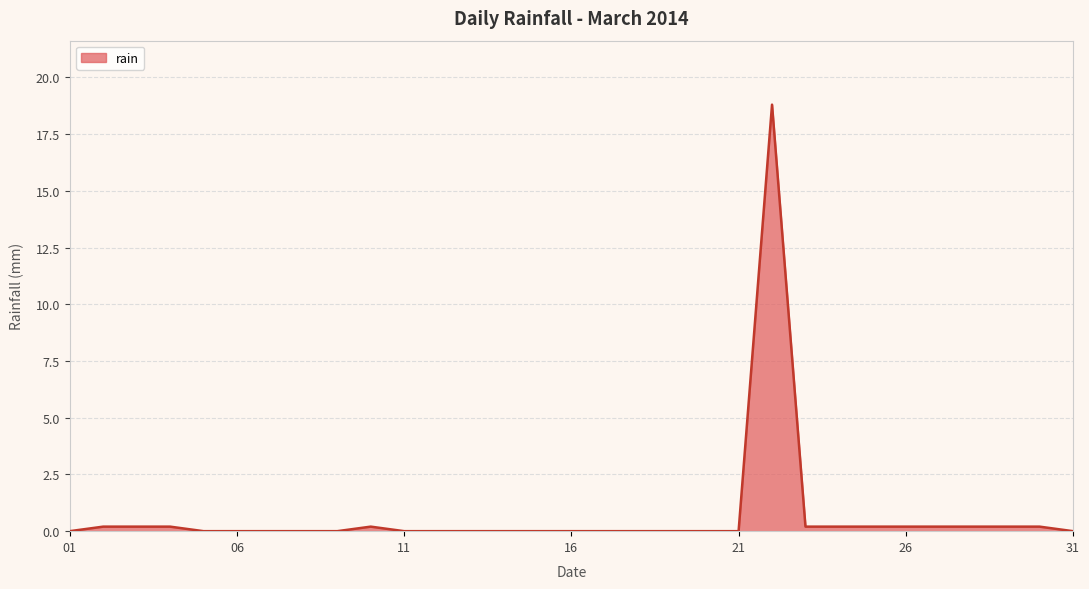

What is the greatest value displayed?

18.8